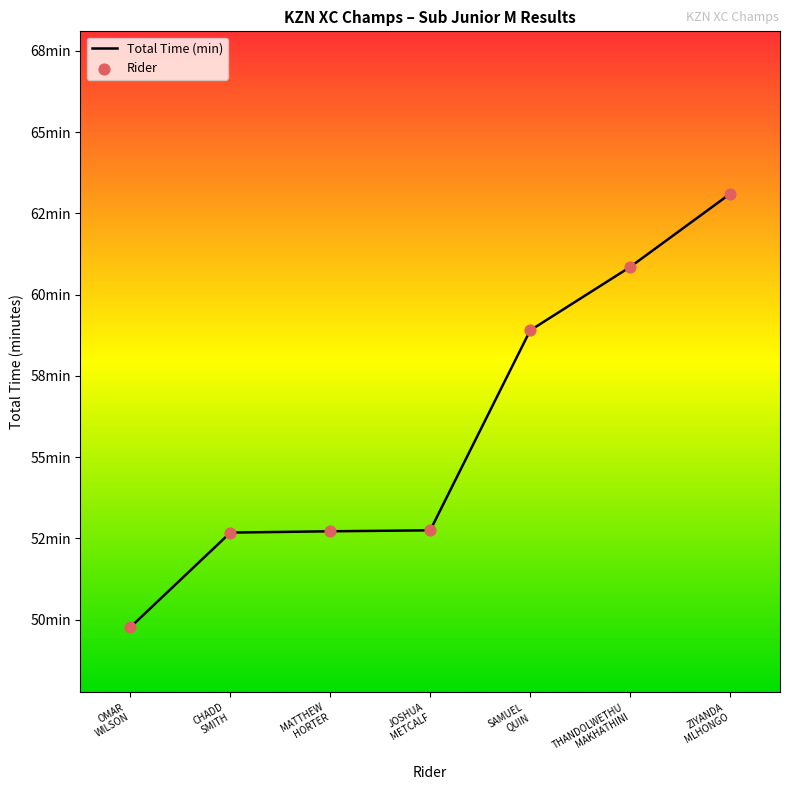

At which category is the sum across all series the highest?

ZIYANDA
MLHONGO